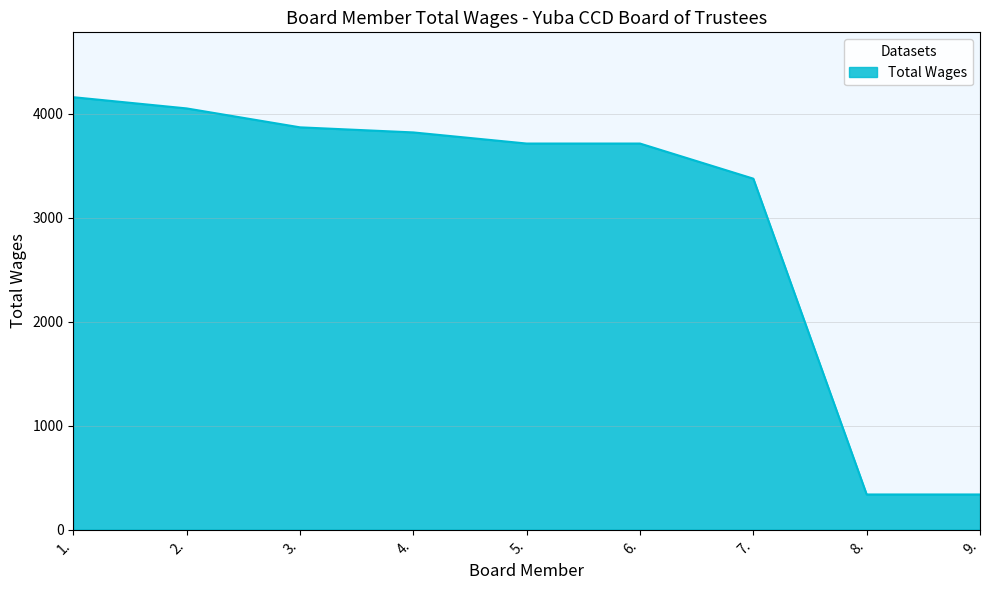

What is the difference between the values at 2. and 6.?

338